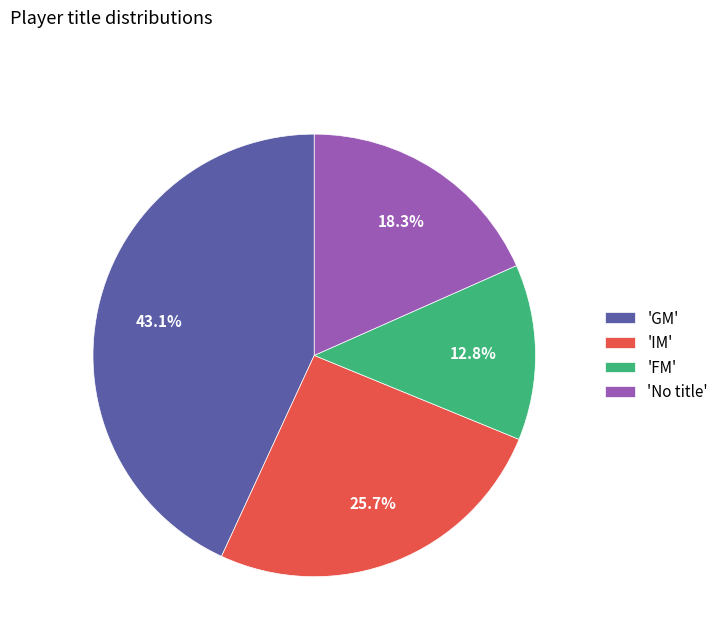

Combined, what portion of the pie is 'No title' and 'IM'?

44.0%